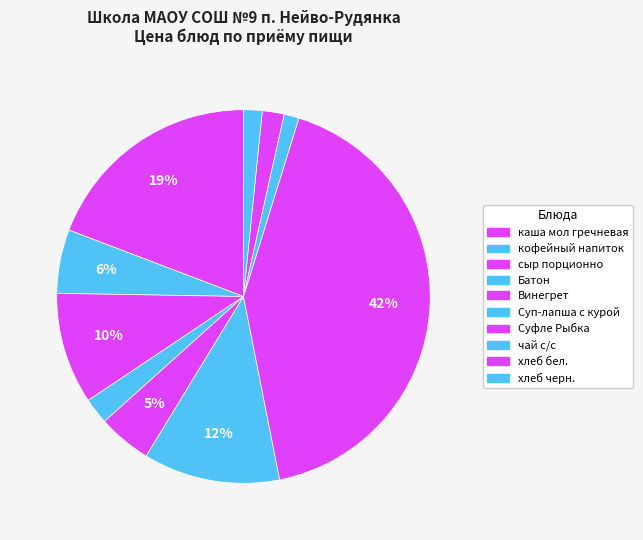

Rank the categories by value from highest to lowest.

Суфле Рыбка, каша мол гречневая, Суп-лапша с курой, сыр порционно, кофейный напиток, Винегрет, Батон, хлеб бел., хлеб черн., чай с/с